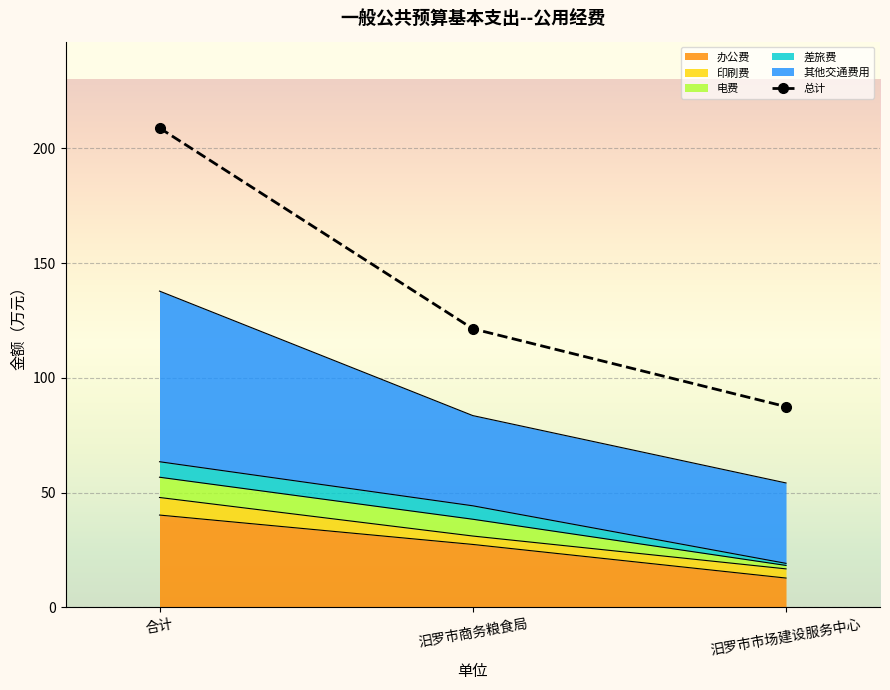

What is the sum of the values at 合计 and 汨罗市商务粮食局?

330.3